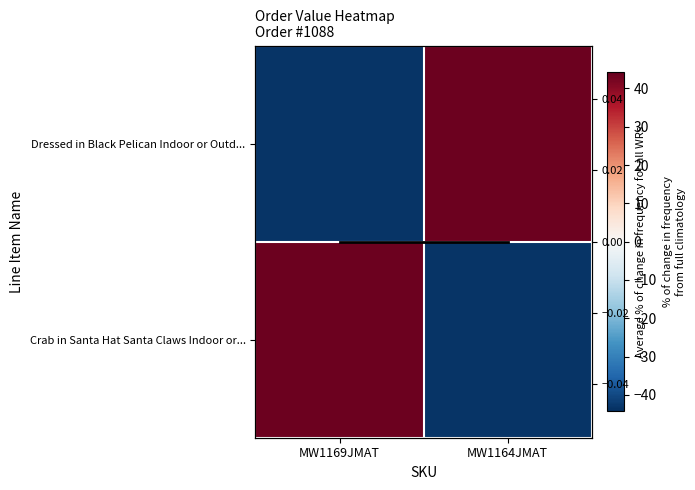

What is the spread (max minus min) of values at MW1169JMAT?

86.5